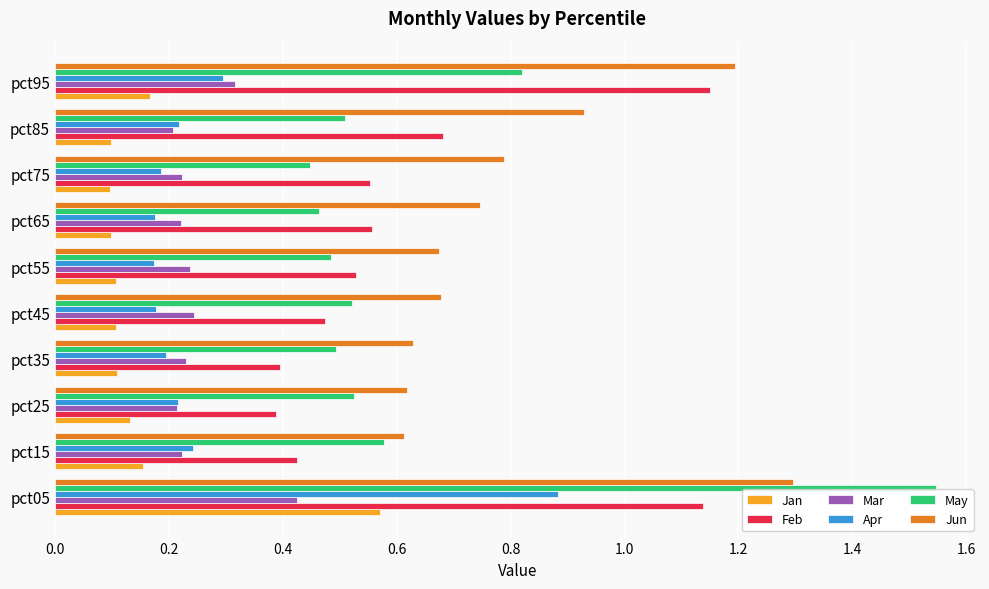

What is the sum of all Mar values?

2.5